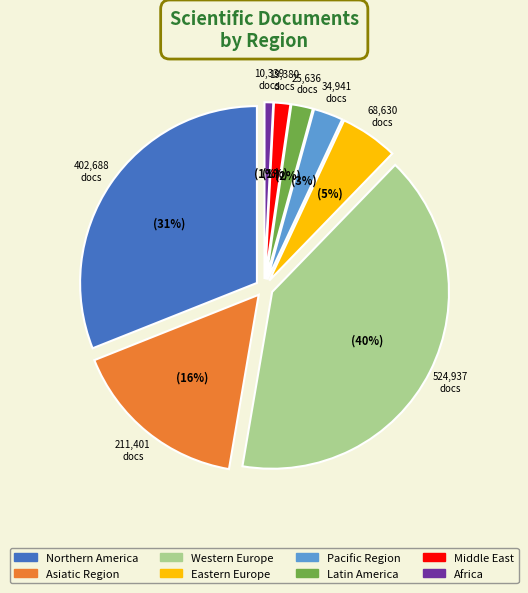

Does Latin America represent more than half of the total?

No